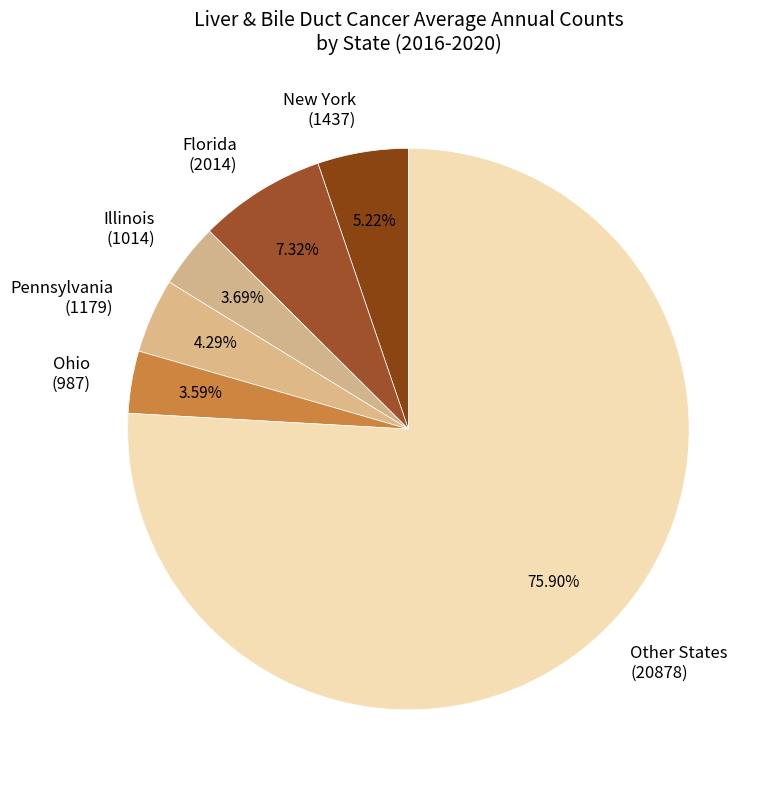

Does Other States (20878) represent more than half of the total?

Yes